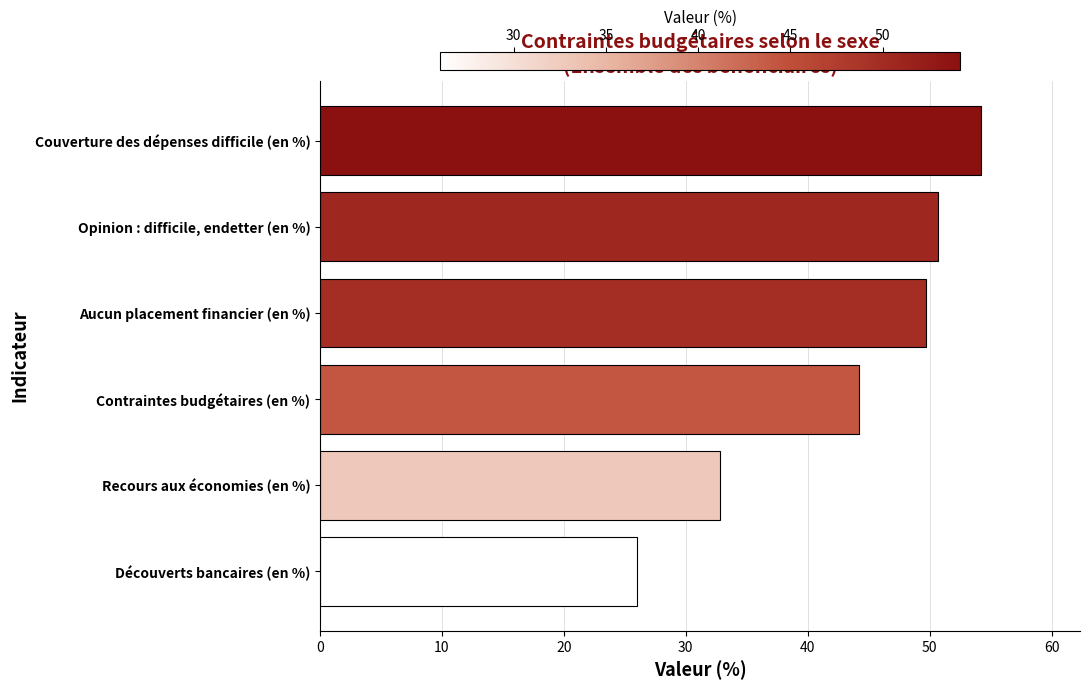

How many series are shown in this chart?

1